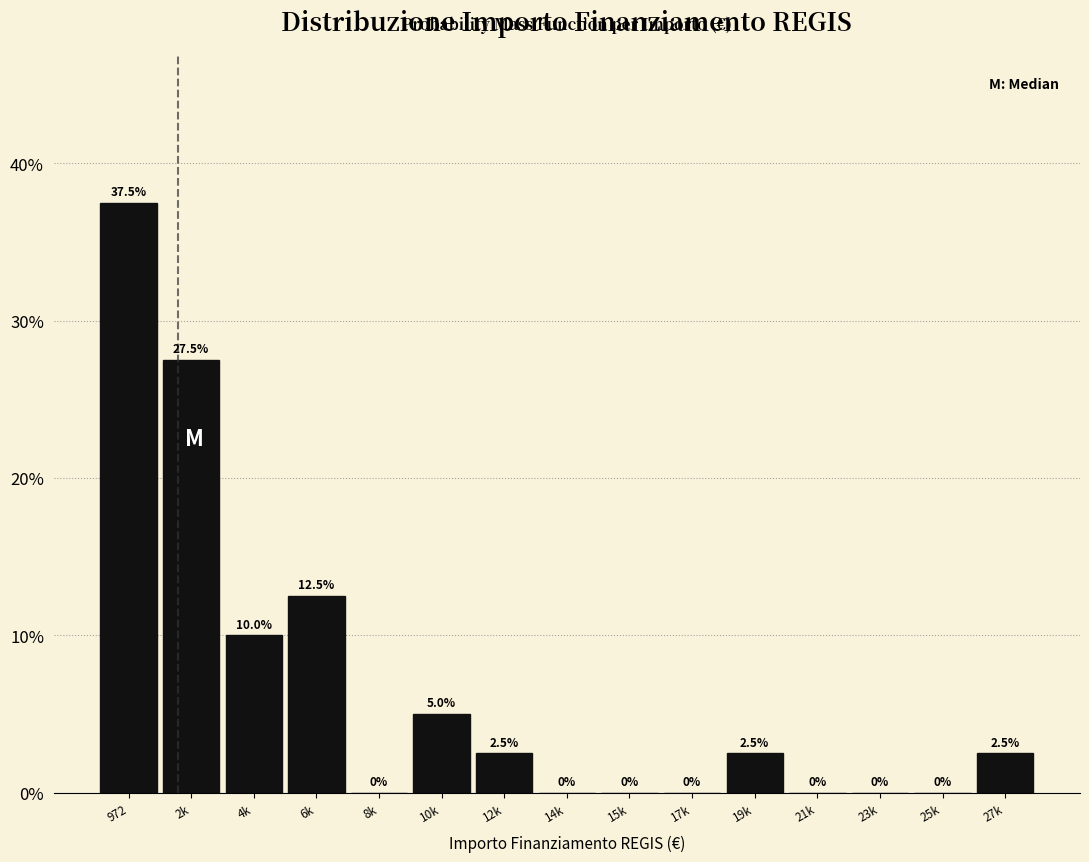

Reading right to left, extract all data points from this chart.

27k=2.5	25k=0.0	23k=0.0	21k=0.0	19k=2.5	17k=0.0	15k=0.0	14k=0.0	12k=2.5	10k=5.0	8k=0.0	6k=12.5	4k=10.0	2k=27.5	972=37.5